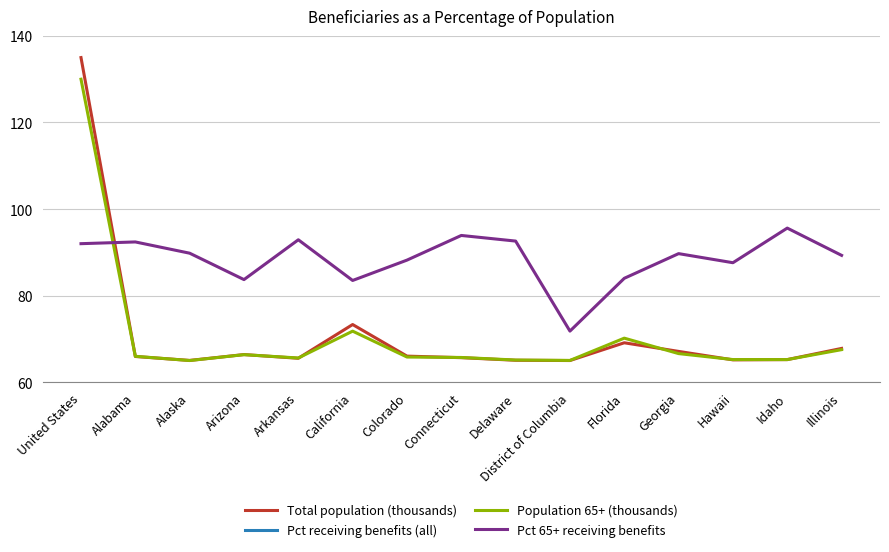

What is the average value of the Pct 65+ receiving benefits series?

88.5